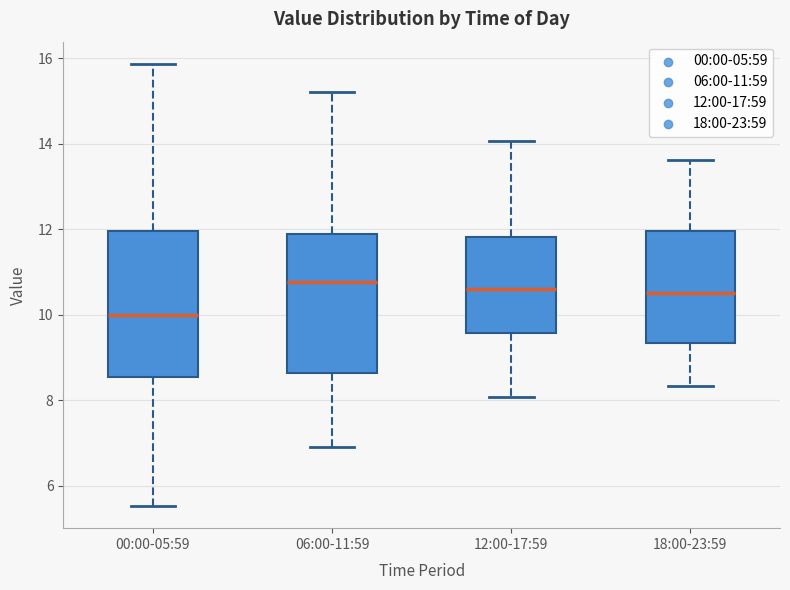

Reading left to right, transcribe this box plot: for each box, give where its median line is, the range the box spans, and where its two whiskers end, as read against the y-axis. The values are not printed on the chart, so give them approximately, as read against the axis.

00:00-05:59: median 10.0, box 8.6 to 12.0, whiskers 5.6 to 15.8
06:00-11:59: median 10.8, box 8.6 to 12.0, whiskers 7.0 to 15.2
12:00-17:59: median 10.6, box 9.6 to 11.8, whiskers 8.0 to 14.0
18:00-23:59: median 10.6, box 9.4 to 12.0, whiskers 8.4 to 13.6